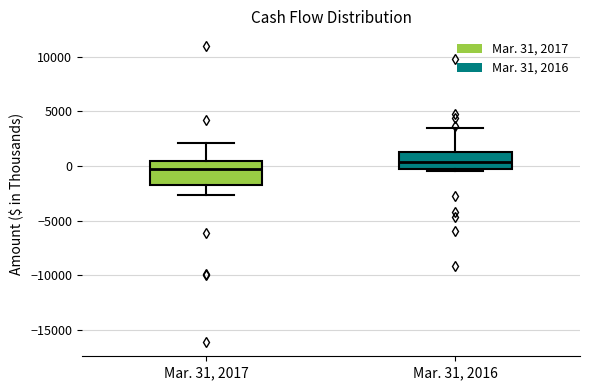

Reading left to right, transcribe this box plot: for each box, give where its median line is, the range the box spans, and where its two whiskers end, as read against the y-axis. The values are not printed on the chart, so give them approximately, as read against the axis.

Mar. 31, 2017: median -500, box -1500 to 500, whiskers -2500 to 2000
Mar. 31, 2016: median 500, box -500 to 1500, whiskers -500 to 3500